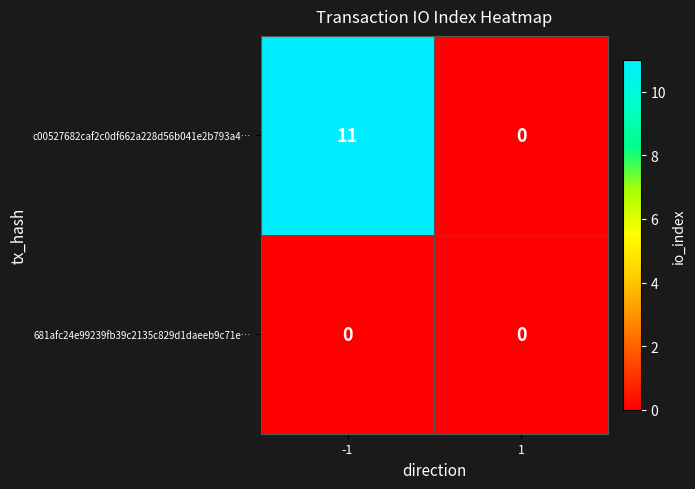

Which series has the largest total across all categories?

c00527682caf2c0df662a228d56b041e2b793a4…